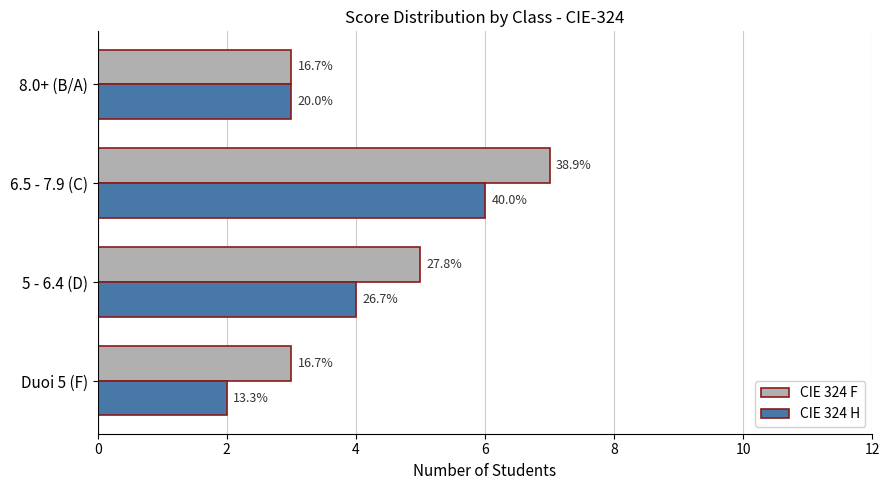

What are all the series names shown in the legend?

CIE 324 F, CIE 324 H